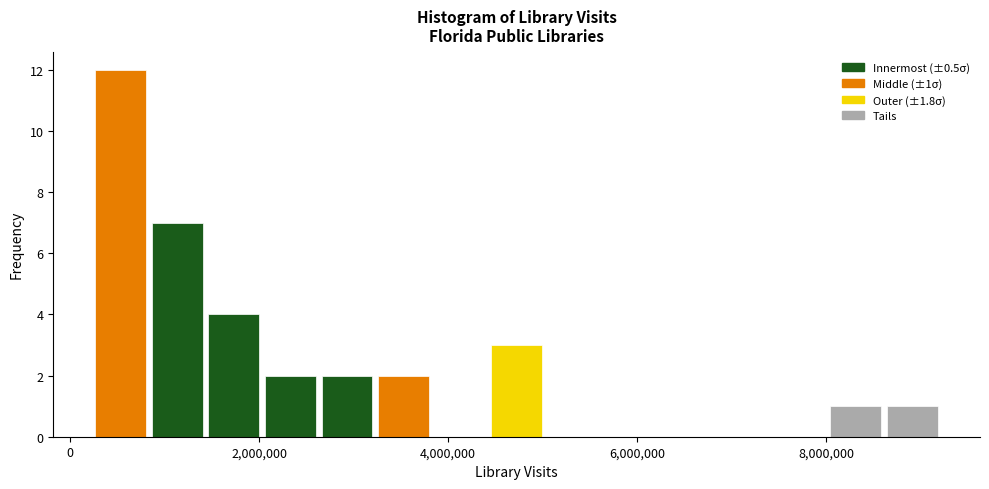

Around what value on the x-axis is the tallest bar? Give the approximate position of its centre, as read against the axis.

600000